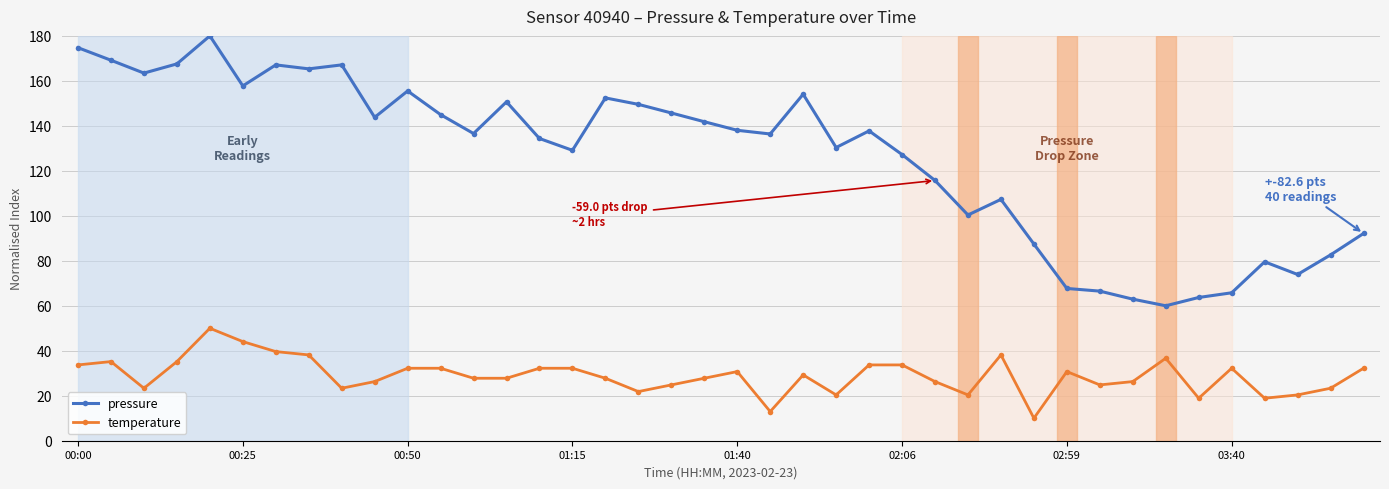

List the series in order of their peak value, lowest first.

temperature, pressure